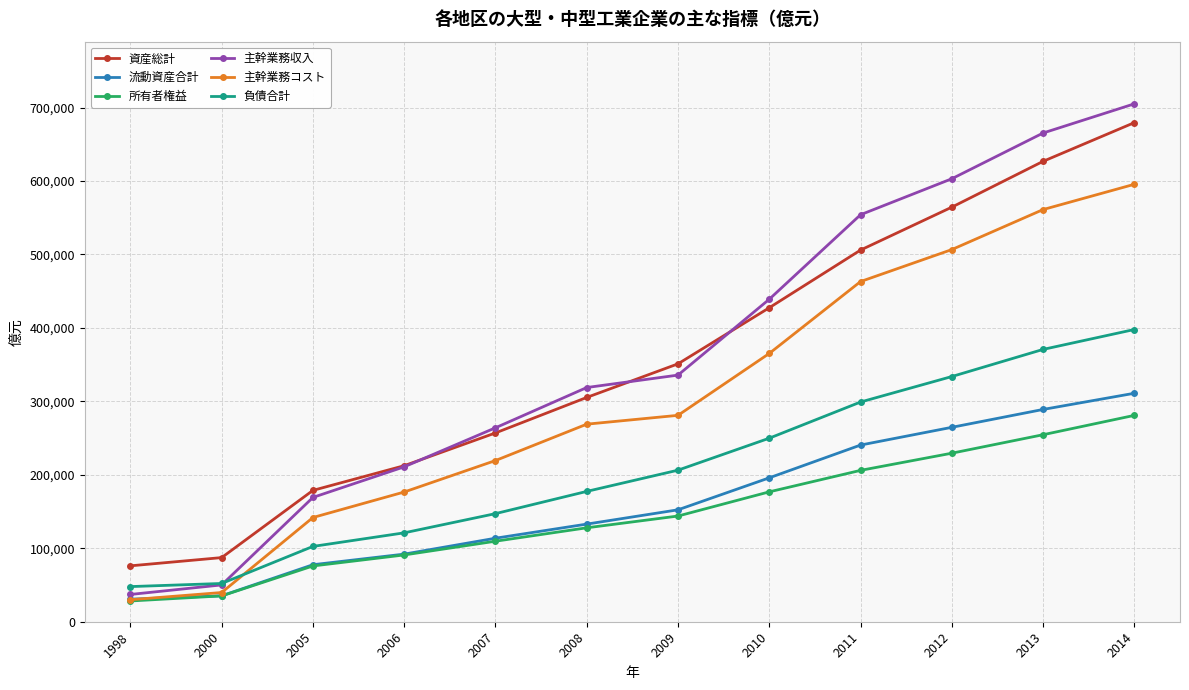

Where does the 主幹業務コスト series first go above 280972?

2009